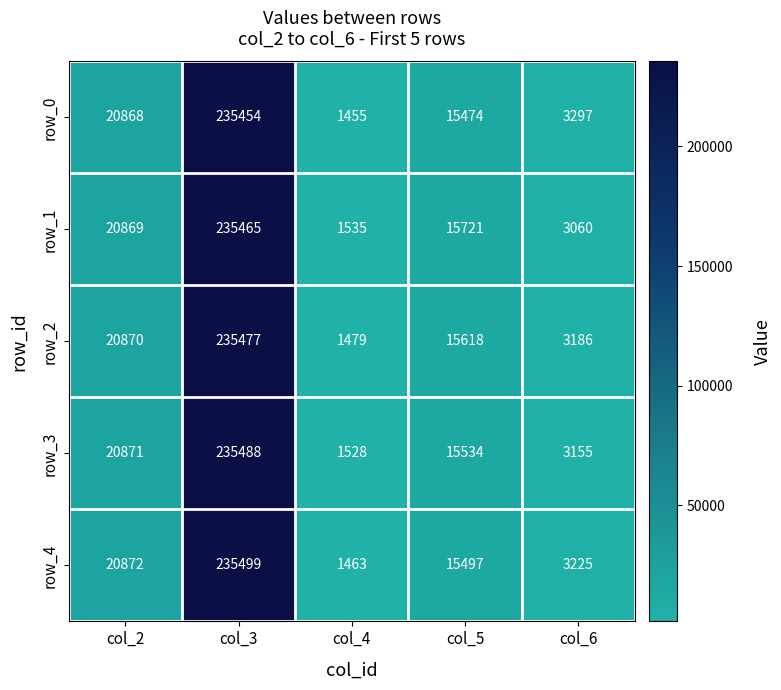

Count the number of categories in the chart.

5